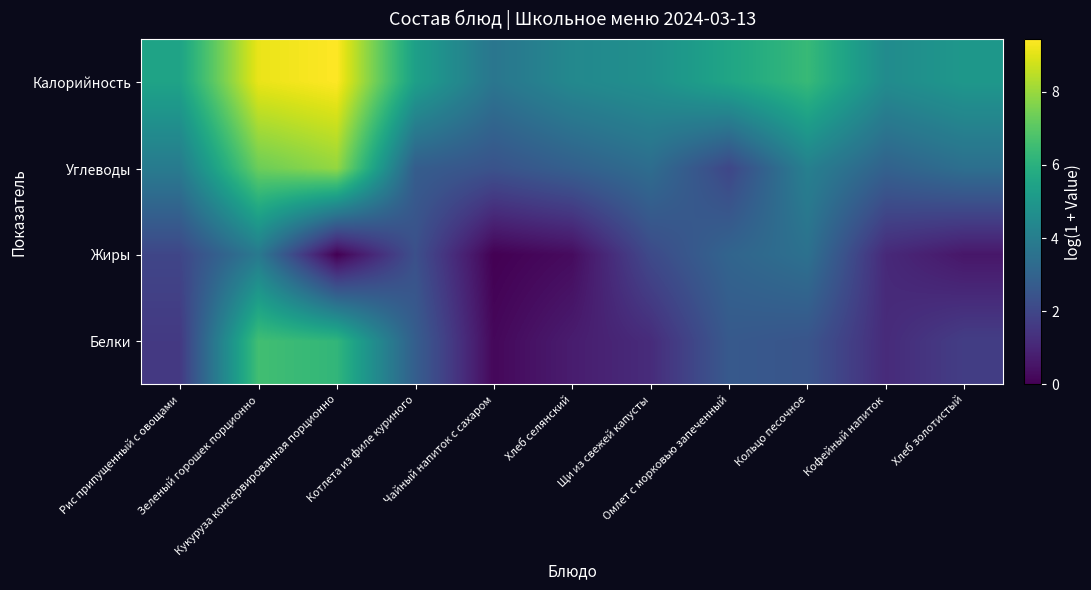

At which category is the sum across all series the highest?

Зеленый горошек порционно